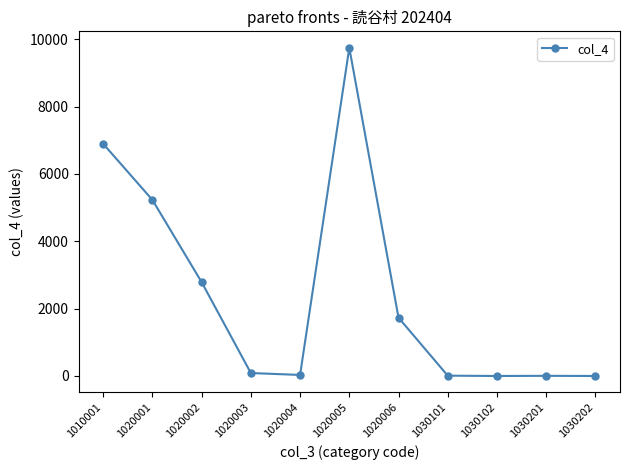

True or false: the data shows 6630 at 1030202.

False